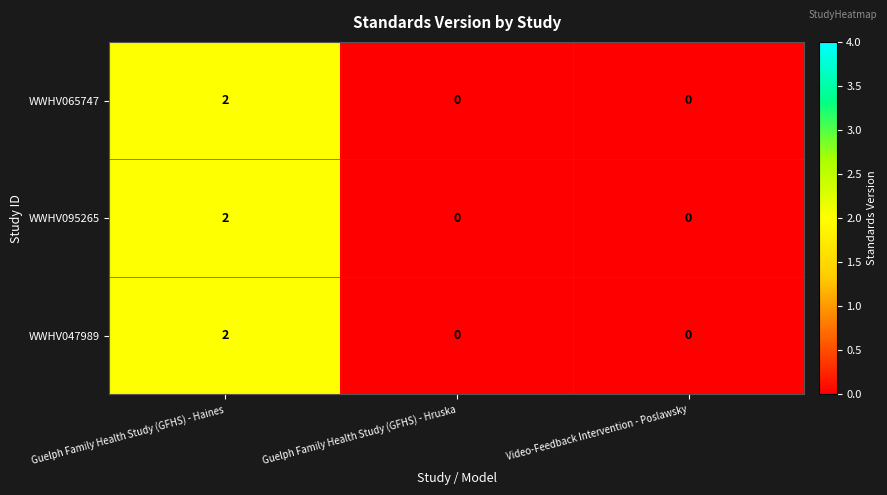

At how many categories does at least one series exceed 1?

1